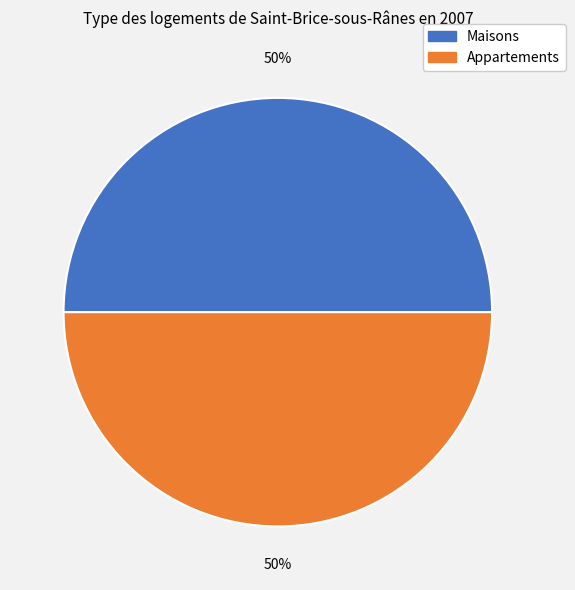

How many slices are in this pie chart?

2